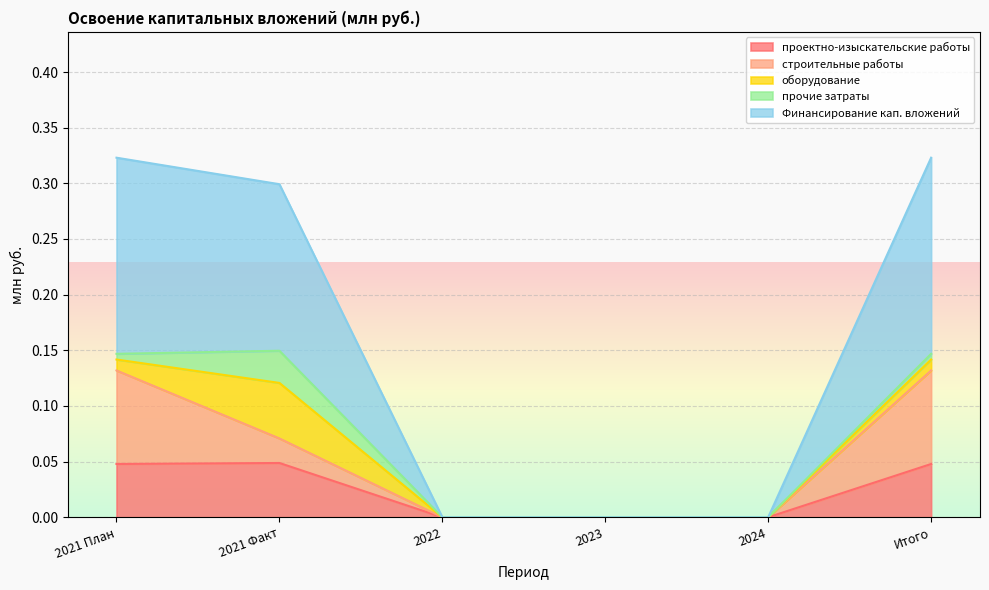

How many lines are shown in the chart?

5